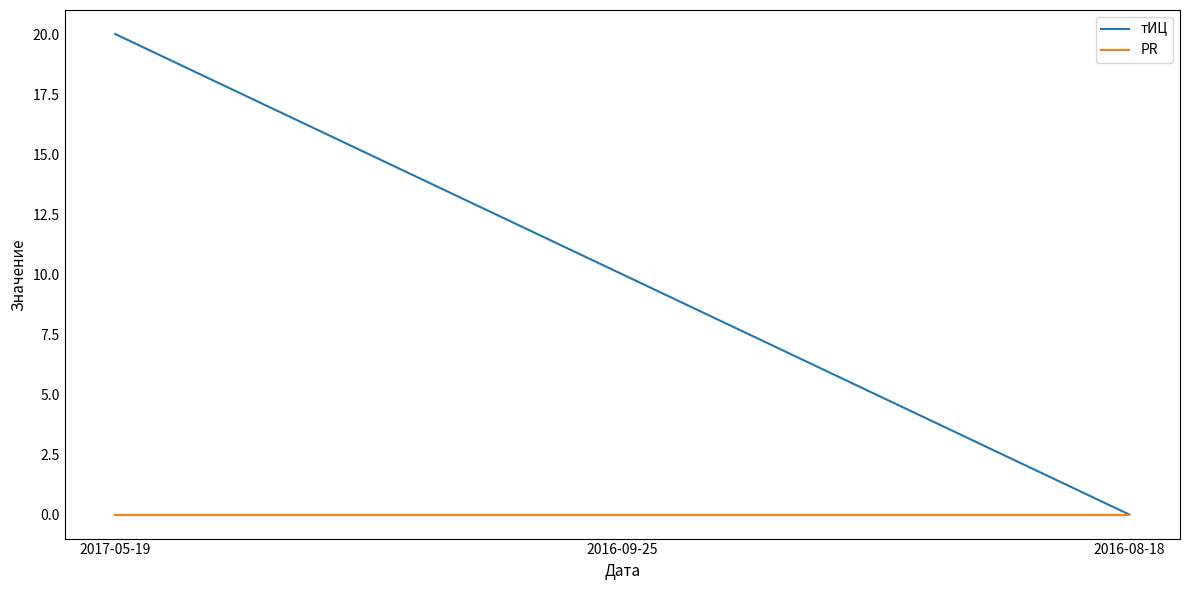

What is the total value across all series at 2016-09-25?

10